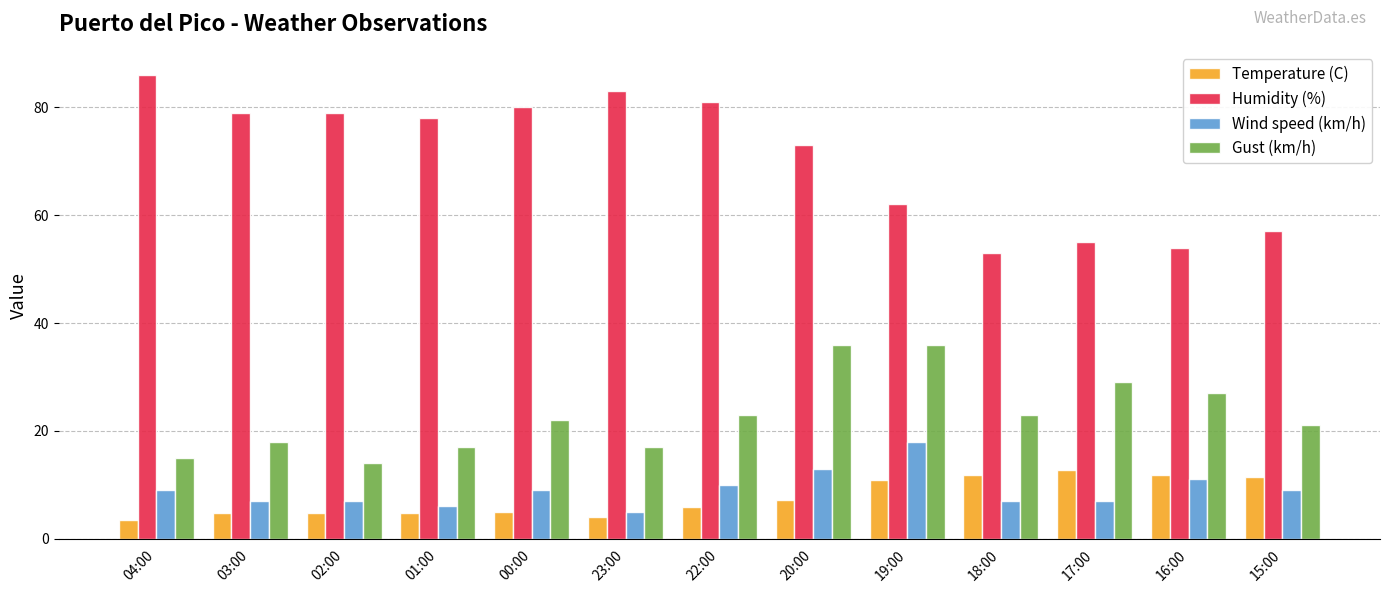

What is the minimum value shown in the chart?

3.5